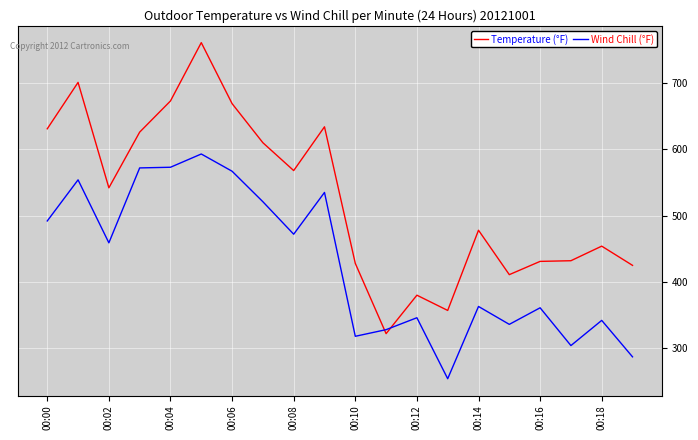

How many values in the Temperature (°F) series are below 542?

10